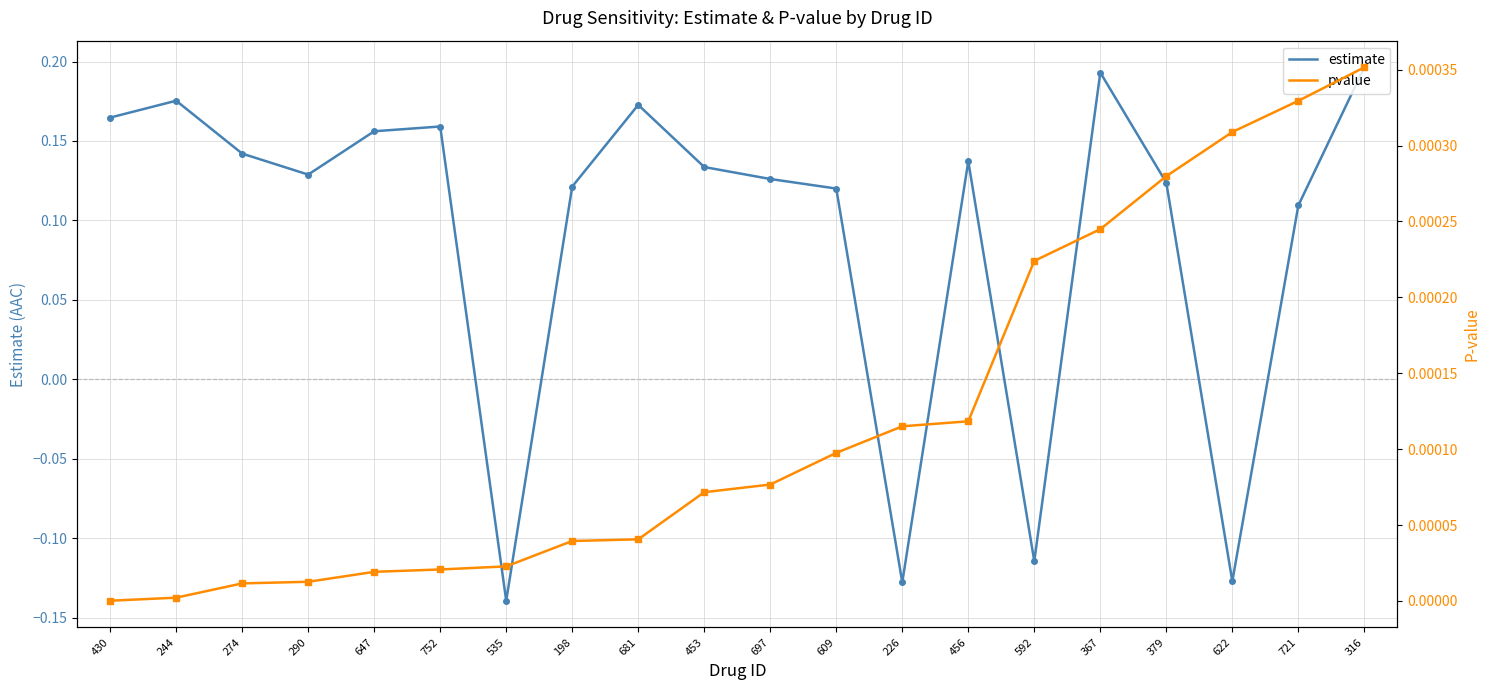

Between 244 and 226, which series saw the biggest shift?

estimate